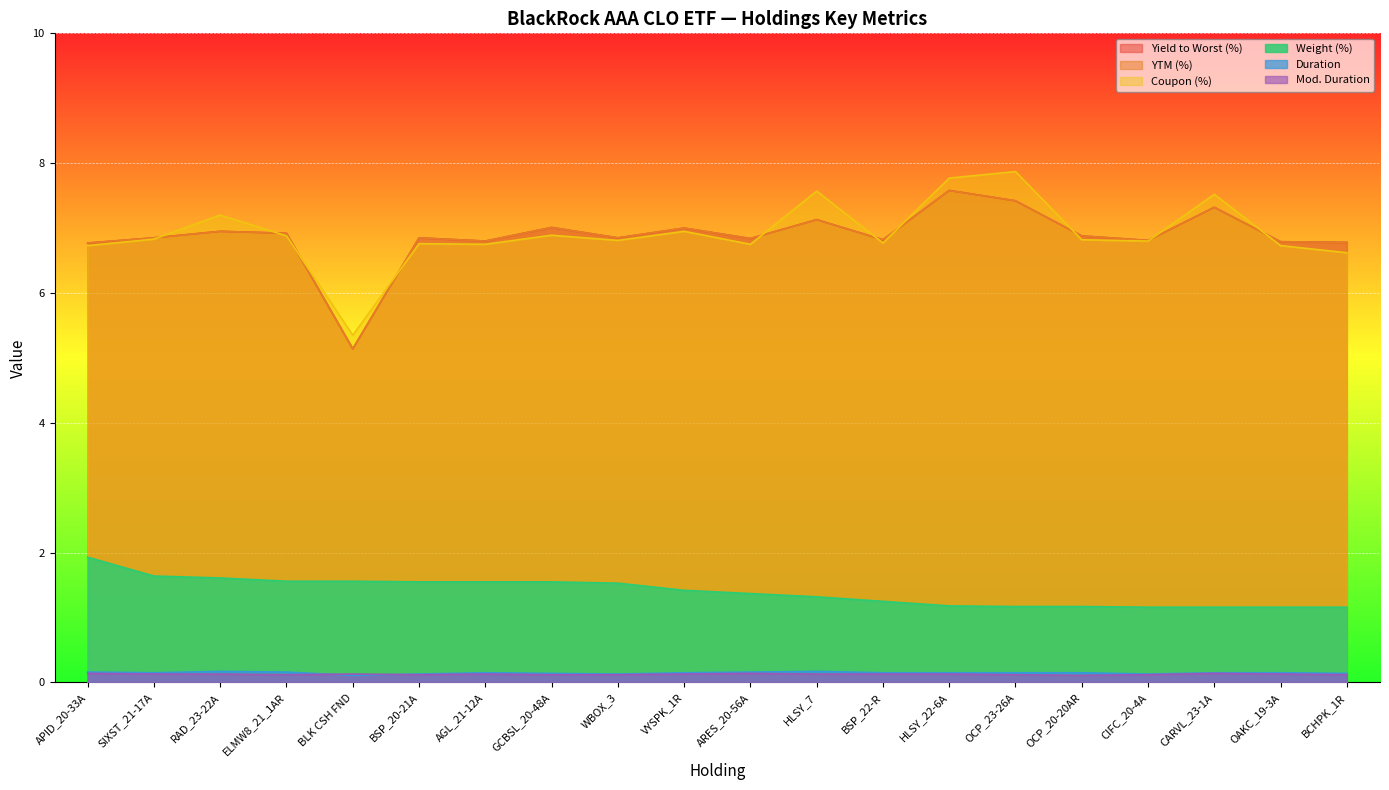

At which category is the sum across all series the highest?

HLSY_22-6A